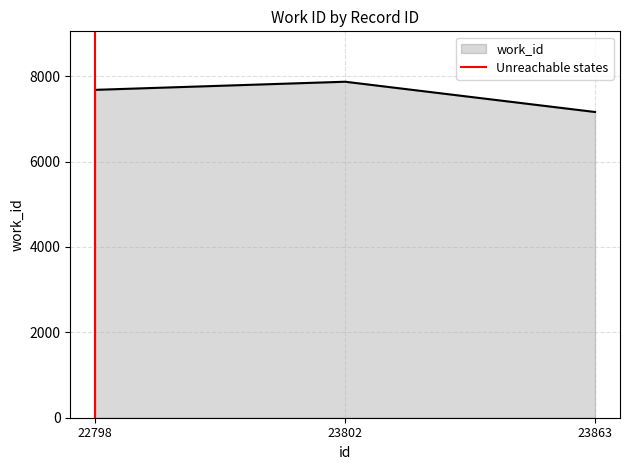

Is it true that work_id equals 7682 at 22798?

True